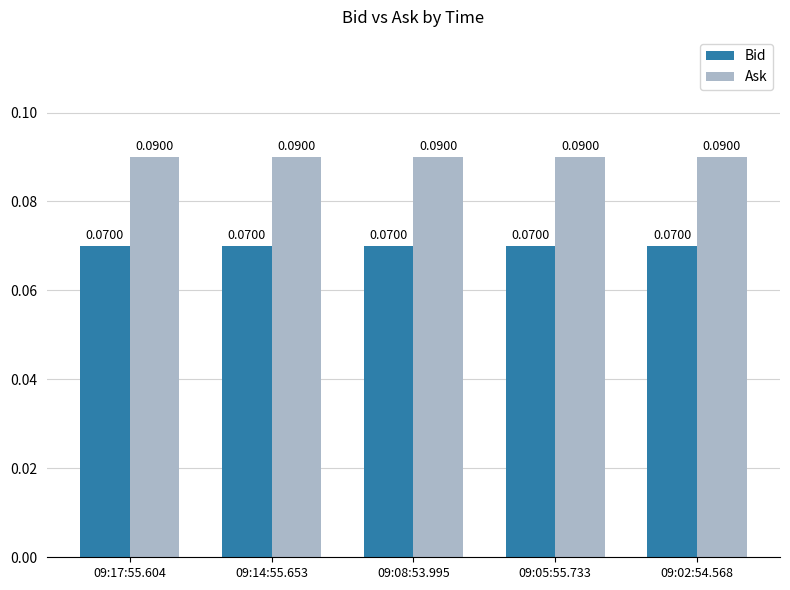

List the series in order of their peak value, highest first.

Ask, Bid